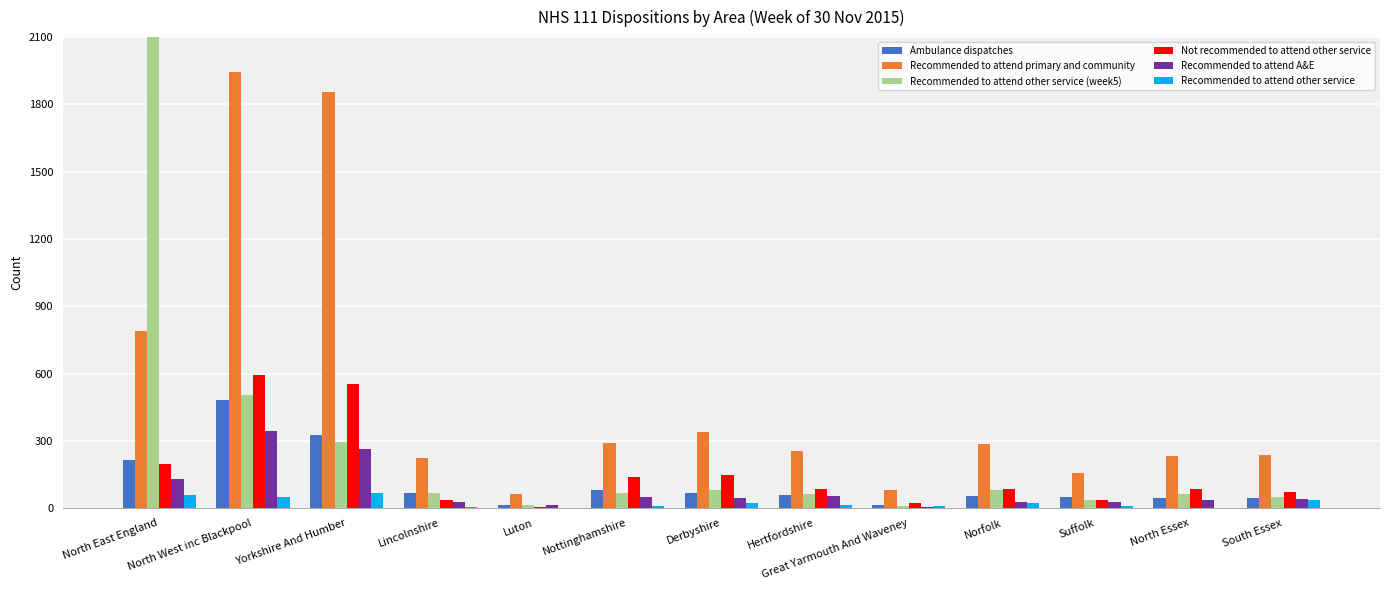

What is the minimum value shown in the chart?

1